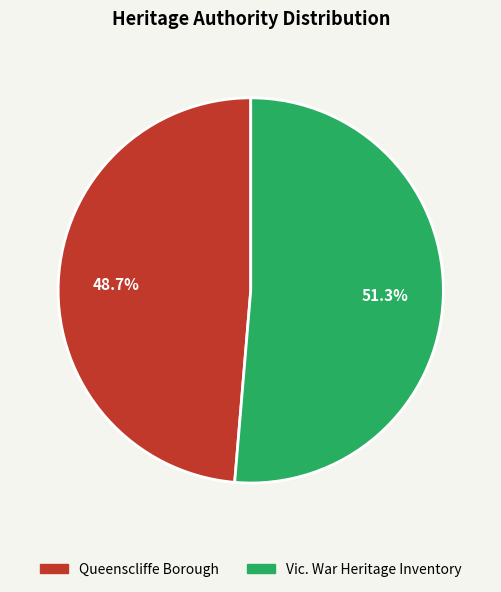

True or false: Vic. War Heritage Inventory accounts for 39% of the total.

False